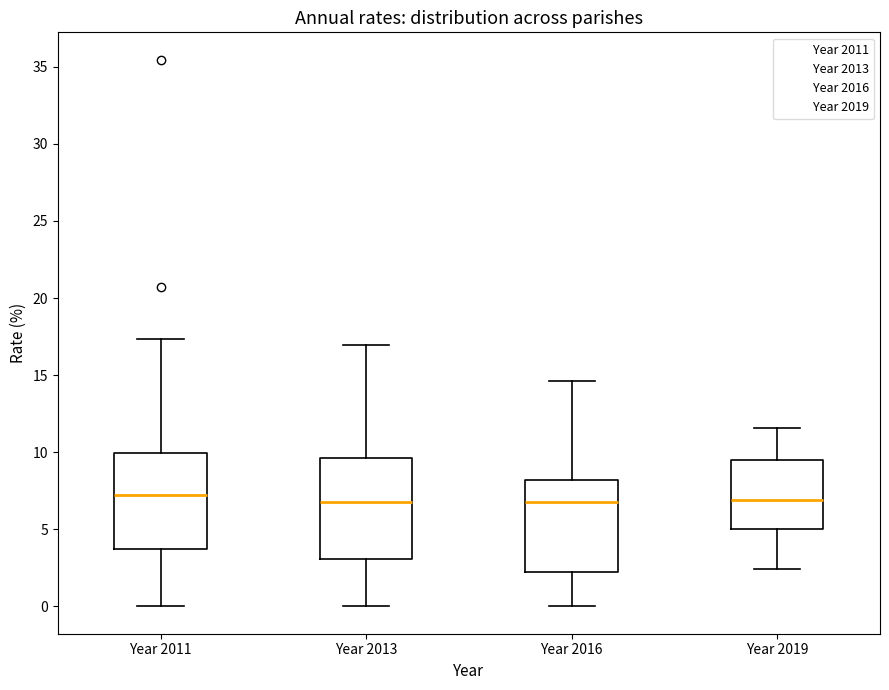

Reading left to right, transcribe this box plot: for each box, give where its median line is, the range the box spans, and where its two whiskers end, as read against the y-axis. The values are not printed on the chart, so give them approximately, as read against the axis.

Year 2011: median 7.0, box 3.5 to 10.0, whiskers 0.0 to 17.5
Year 2013: median 6.5, box 3.0 to 9.5, whiskers 0.0 to 17.0
Year 2016: median 7.0, box 2.5 to 8.0, whiskers 0.0 to 14.5
Year 2019: median 7.0, box 5.0 to 9.5, whiskers 2.5 to 11.5